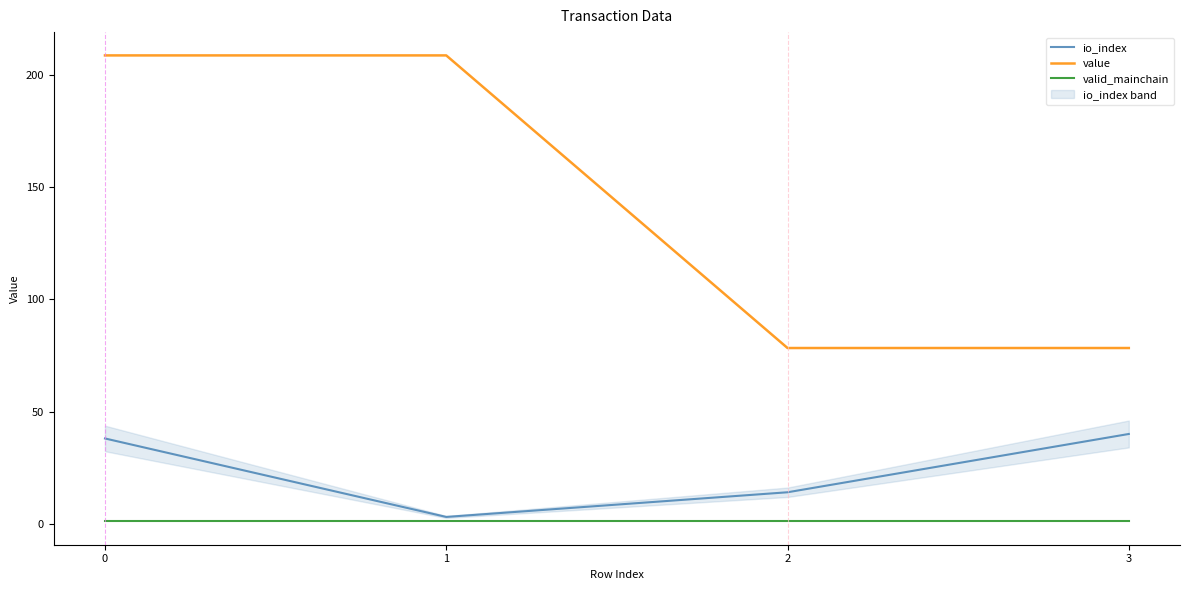

True or false: valid_mainchain has a value of 1.0 at 3.

True